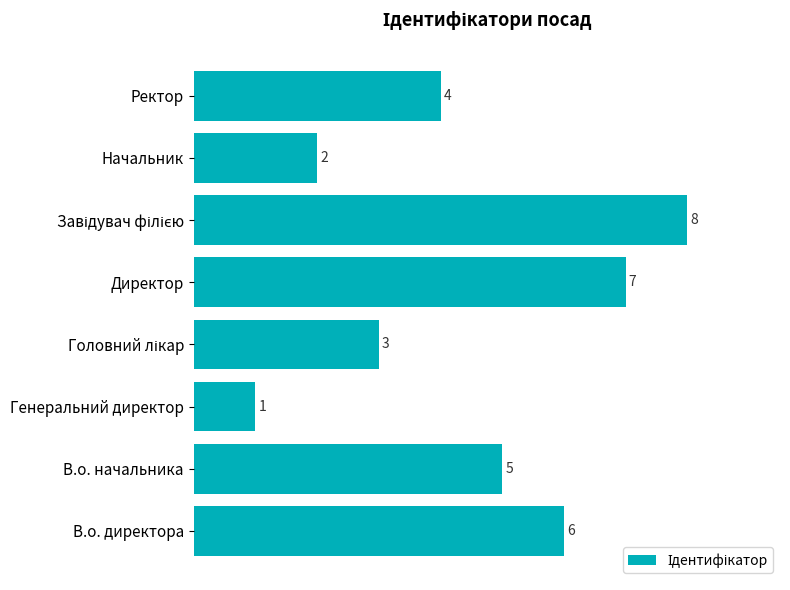

How many categories are shown in the chart?

8